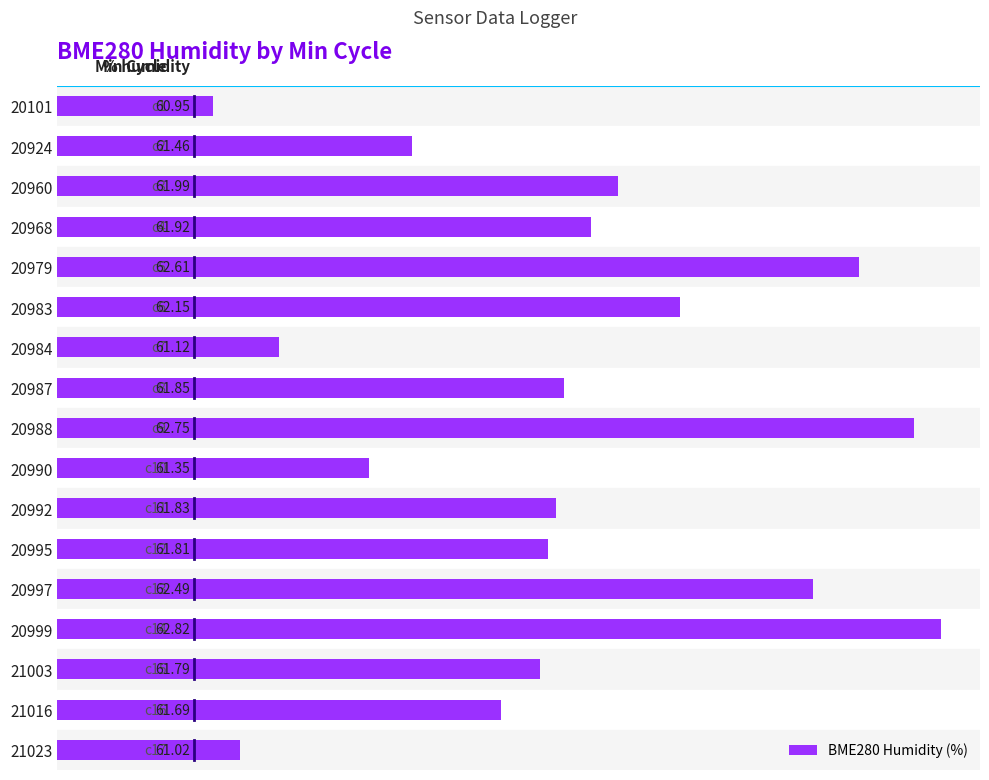

What is the difference between the maximum and minimum values?

1.9